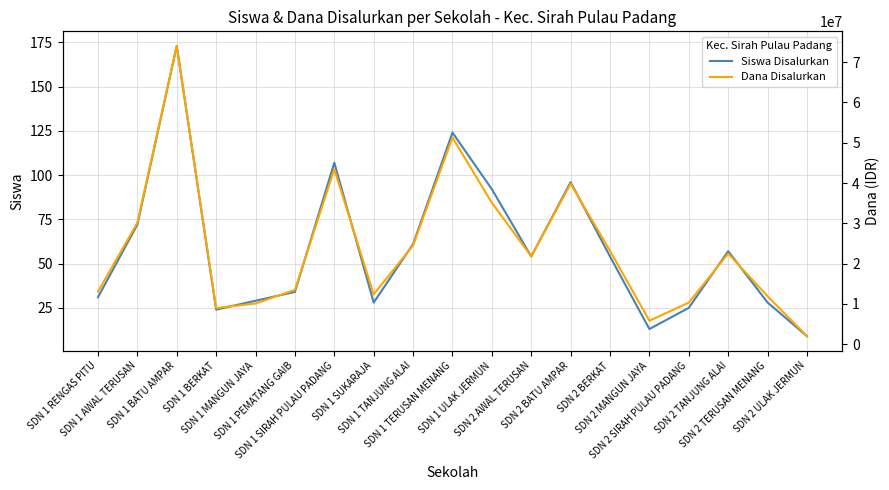

True or false: Dana Disalurkan has a value of 2740720 at SDN 1 SUKARAJA.

False